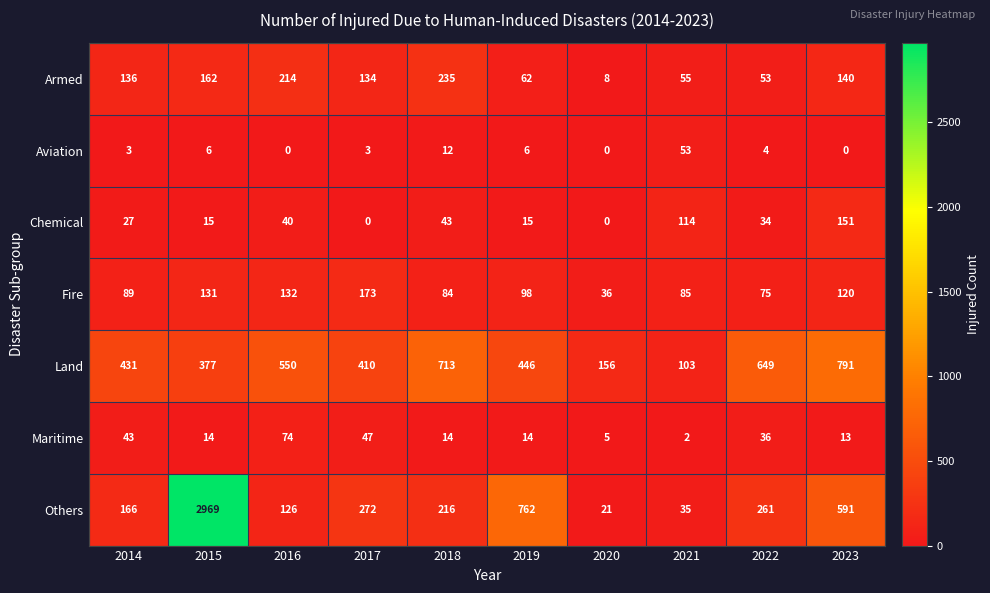

What is the spread (max minus min) of values at 2021?

112